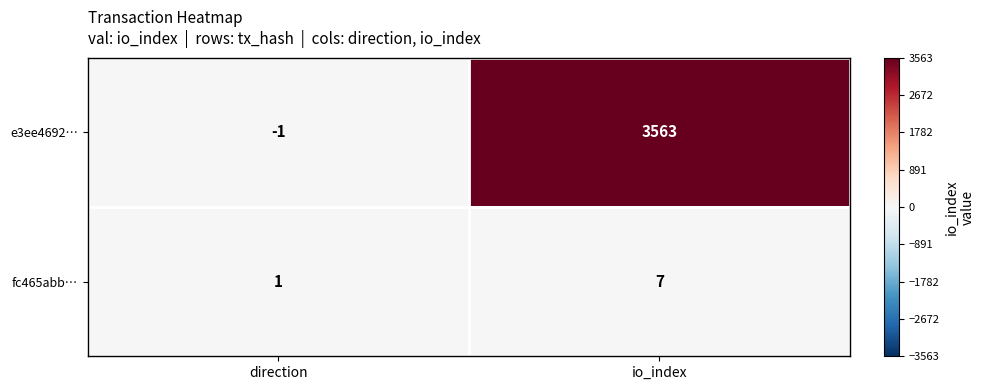

What is the sum of all e3ee4692… values?

3562